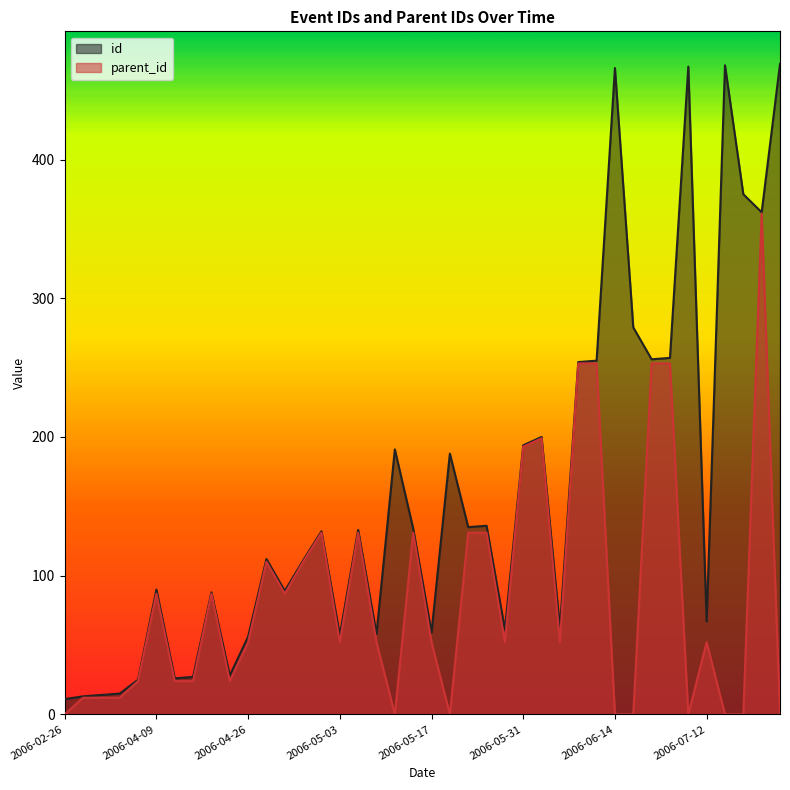

What is the label of the 40th point from the right?

2006-02-26